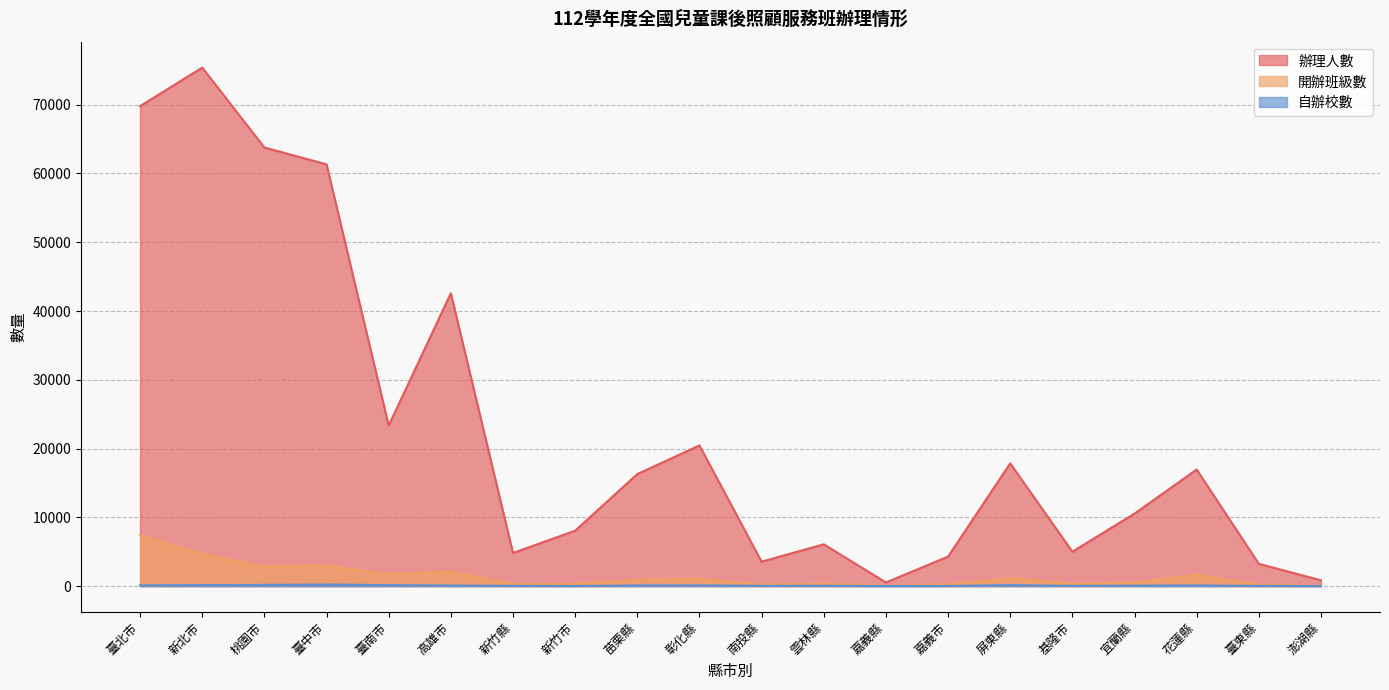

Which series has the largest total across all categories?

辦理人數